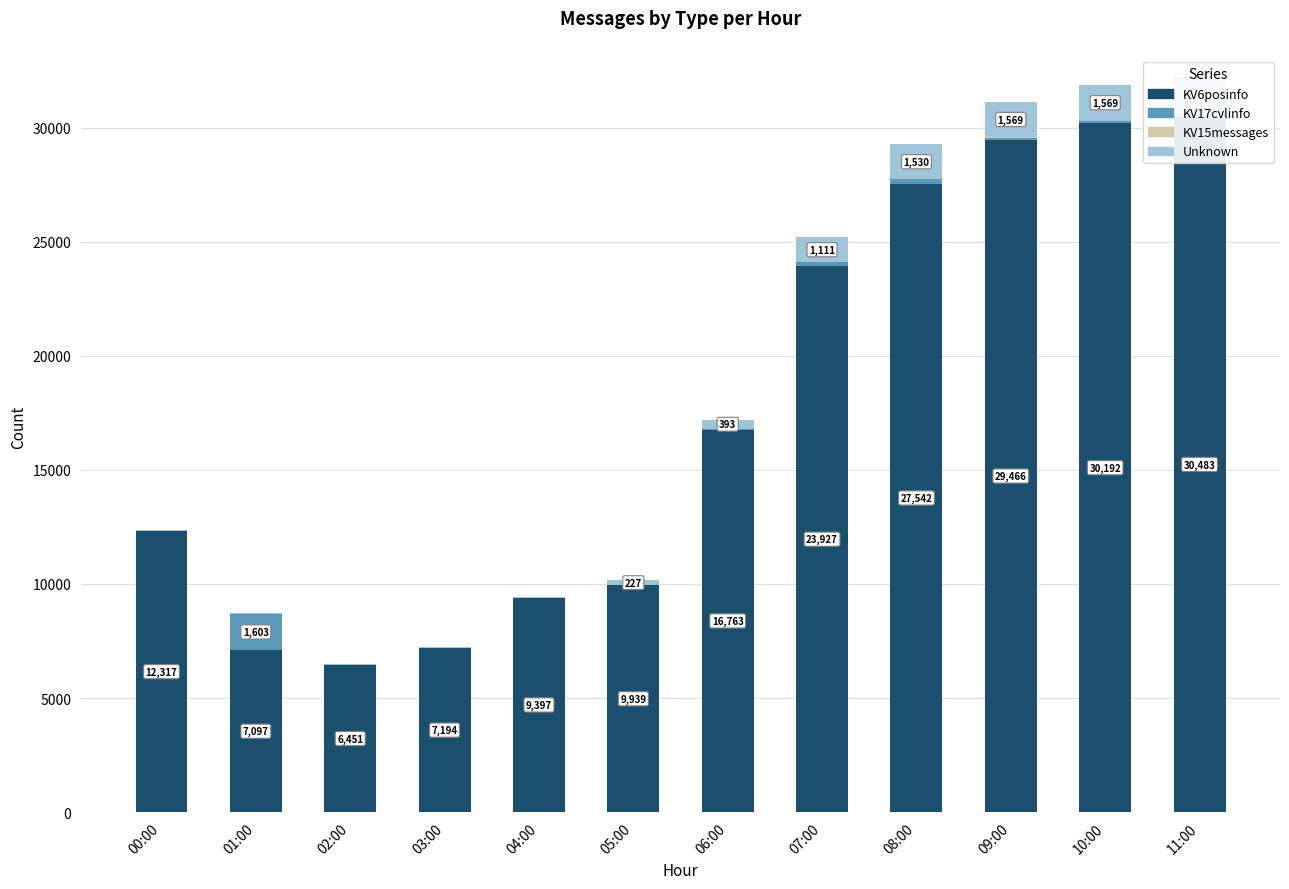

What is the label of the 4th bar from the left?

03:00